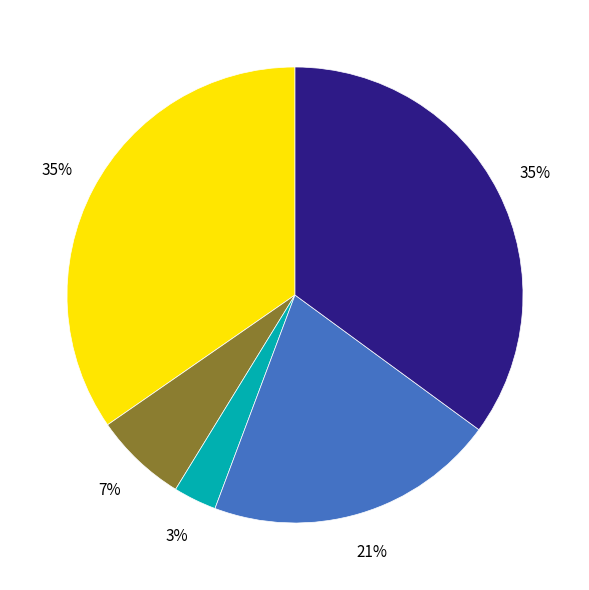

Does any single category account for the majority?

No